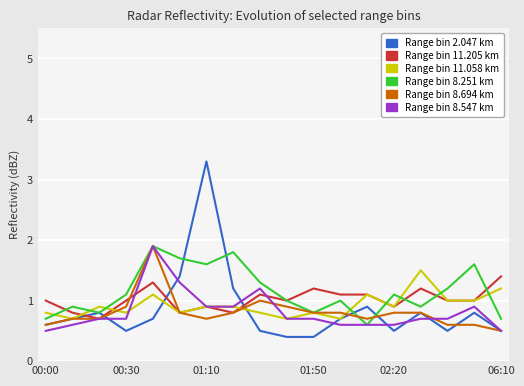

What is the maximum value shown in the chart?

3.3